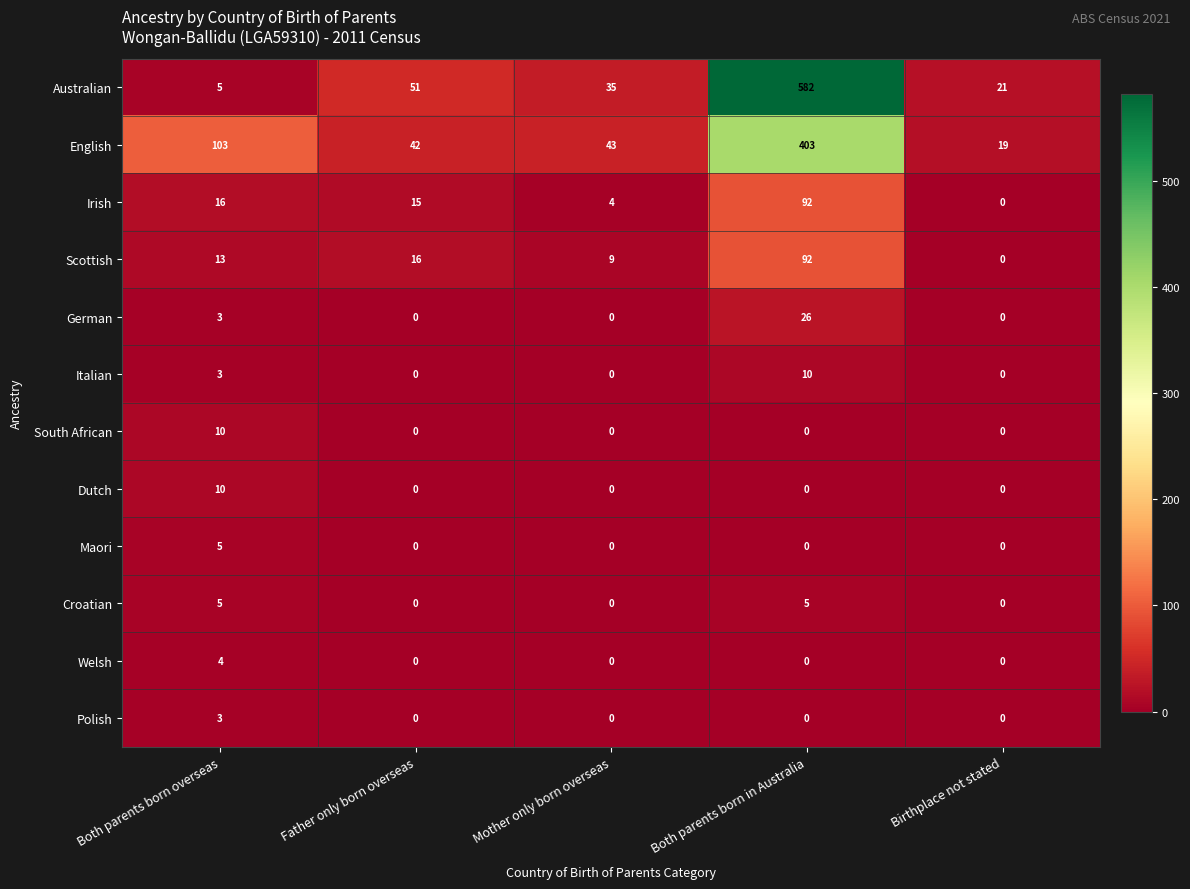

Which series has the widest spread of values?

Australian